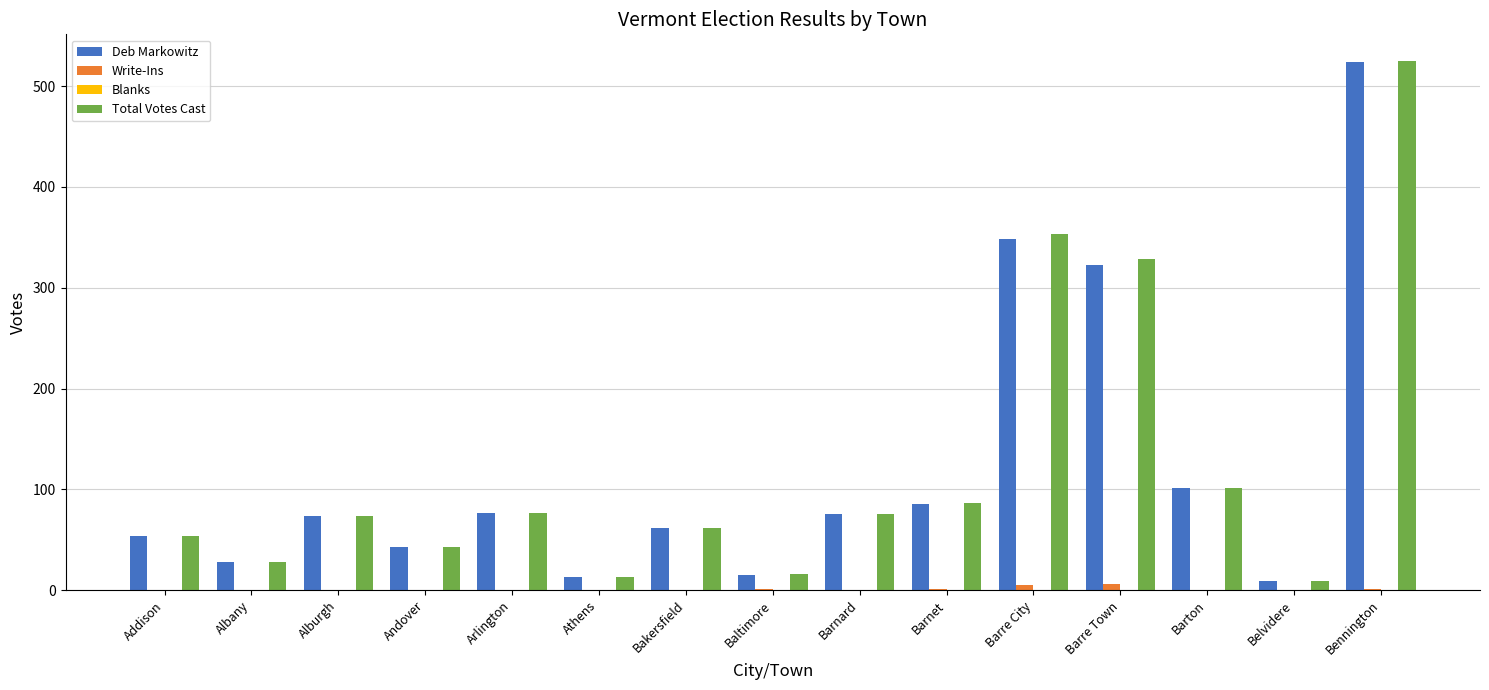

At which category does the chart reach its peak across all series?

Bennington